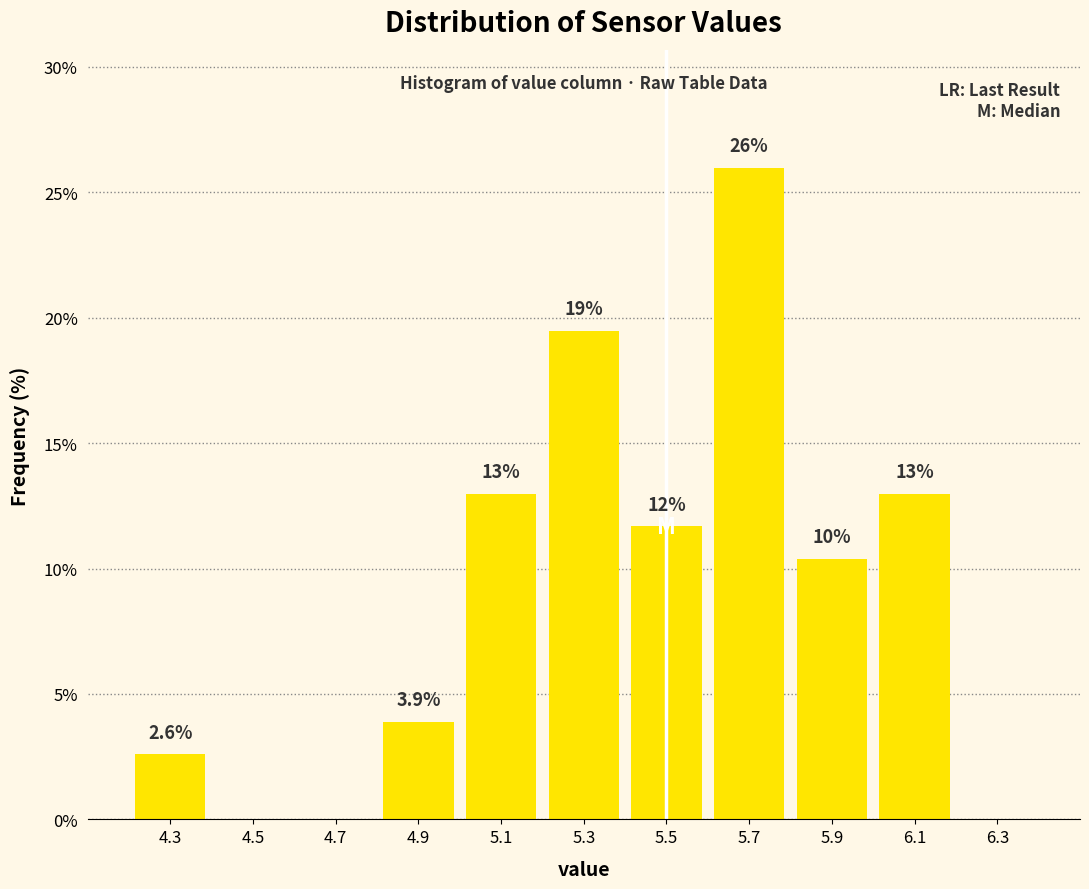

Which range on the x-axis has the tallest bar?

5.6 to 5.8